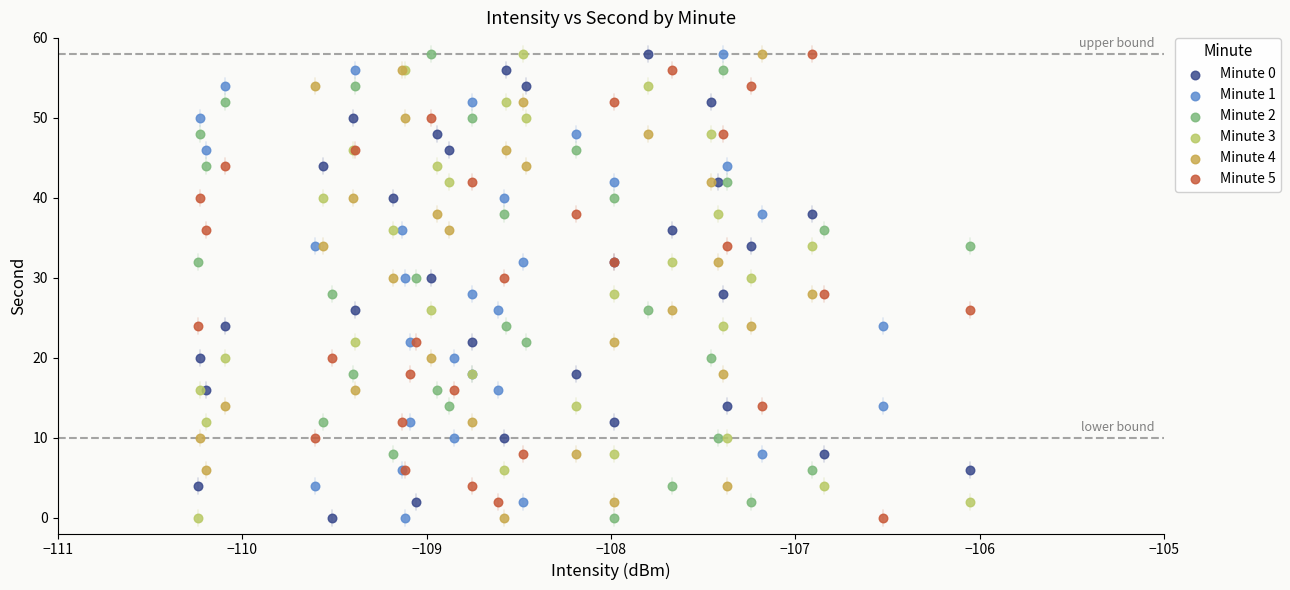

What are all the series names shown in the legend?

Minute 0, Minute 1, Minute 2, Minute 3, Minute 4, Minute 5